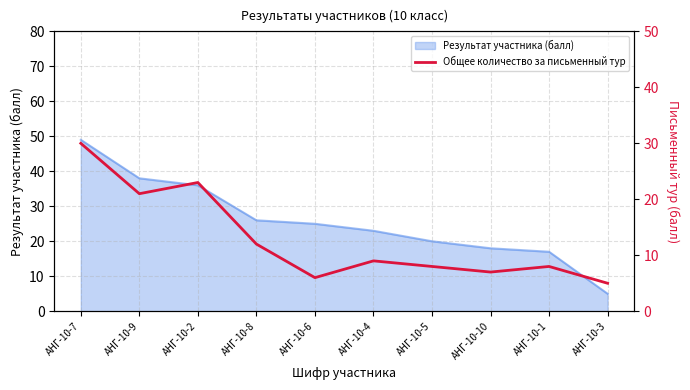

What is the sum of the values at АНГ-10-9 and АНГ-10-6?

27